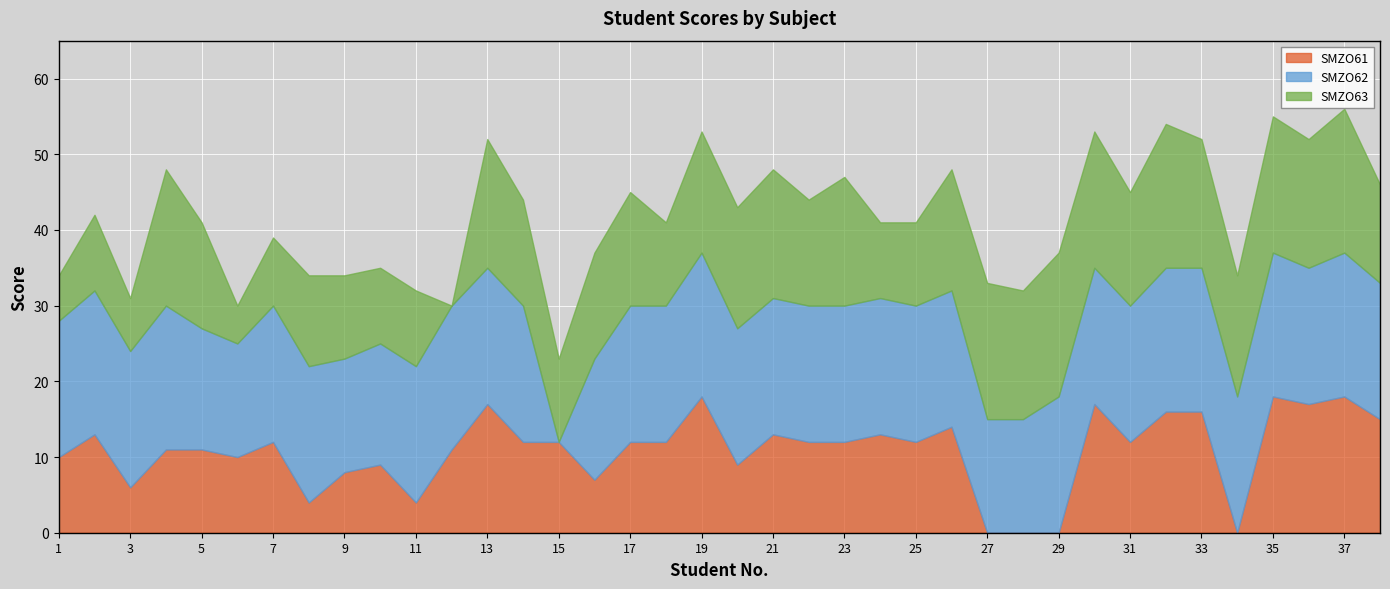

After their last crossing, which series has the higher values: SMZO63 or SMZO61?

SMZO61